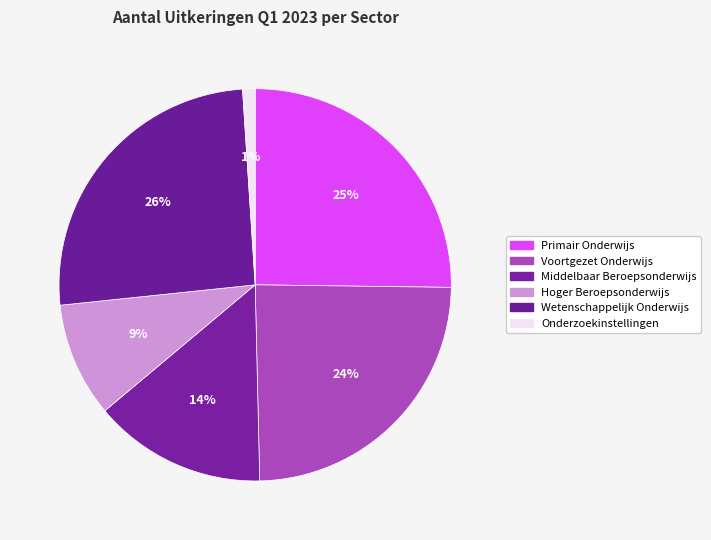

Is it true that Voortgezet Onderwijs is 34% of the pie?

False